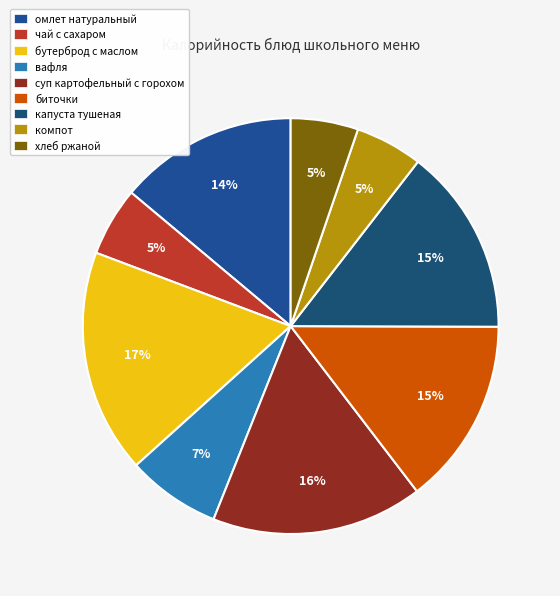

Which slice is the smallest?

компот